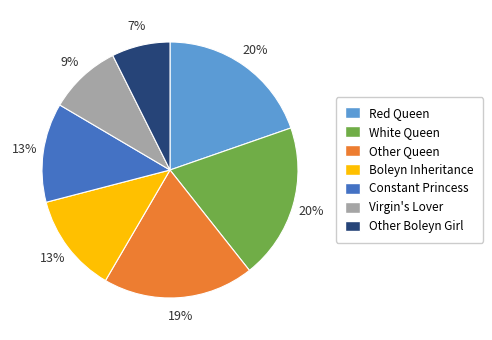

To the nearest percent, what is the difference between the Boleyn Inheritance and White Queen slice percentages?

7%